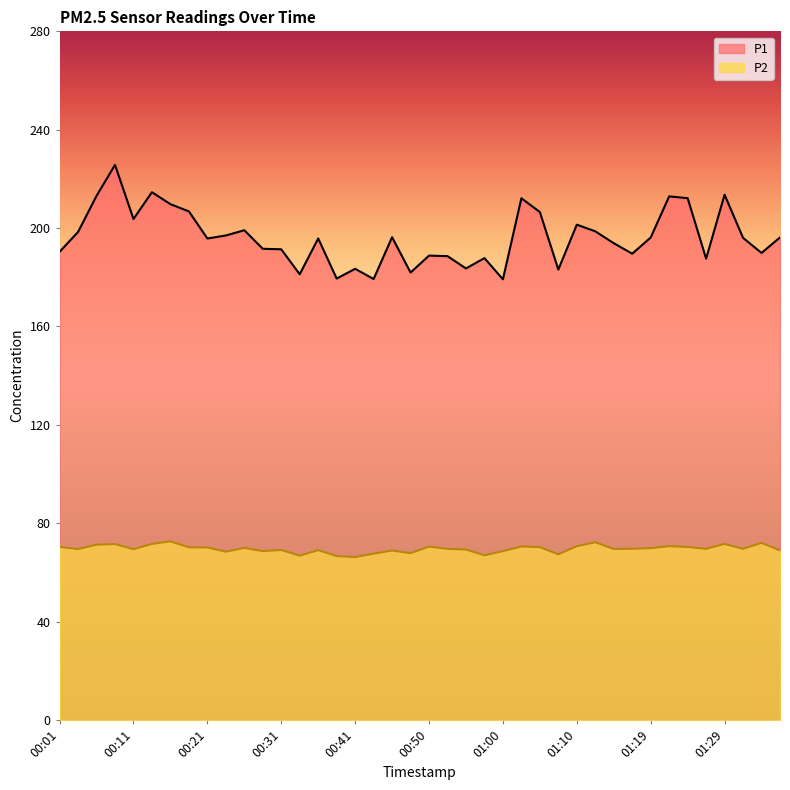

Which category has the highest value across all series?

00:08